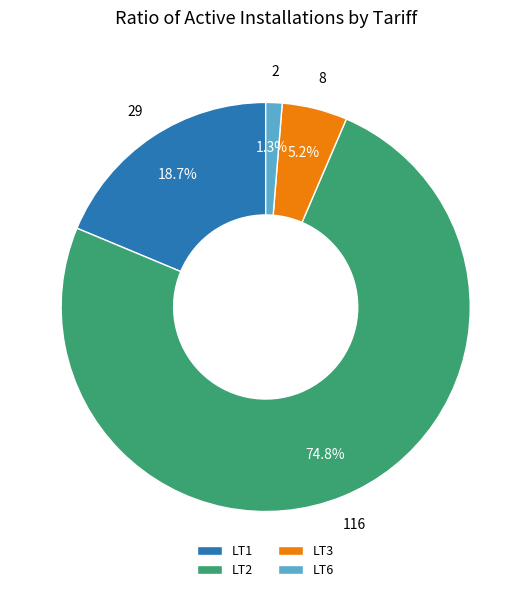

The LT1 slice represents 19% of the pie. True or false?

True